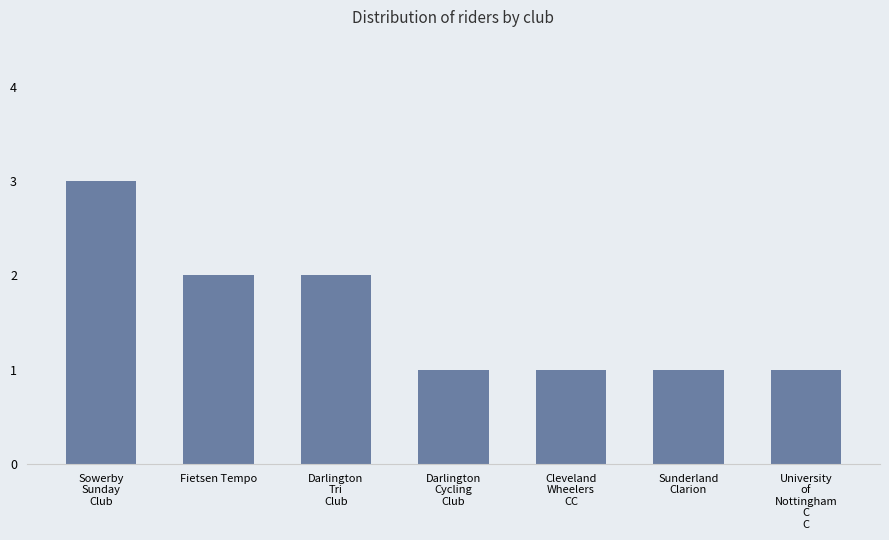

What is the change in value from Sowerby
Sunday
Club to Sunderland
Clarion?

-2